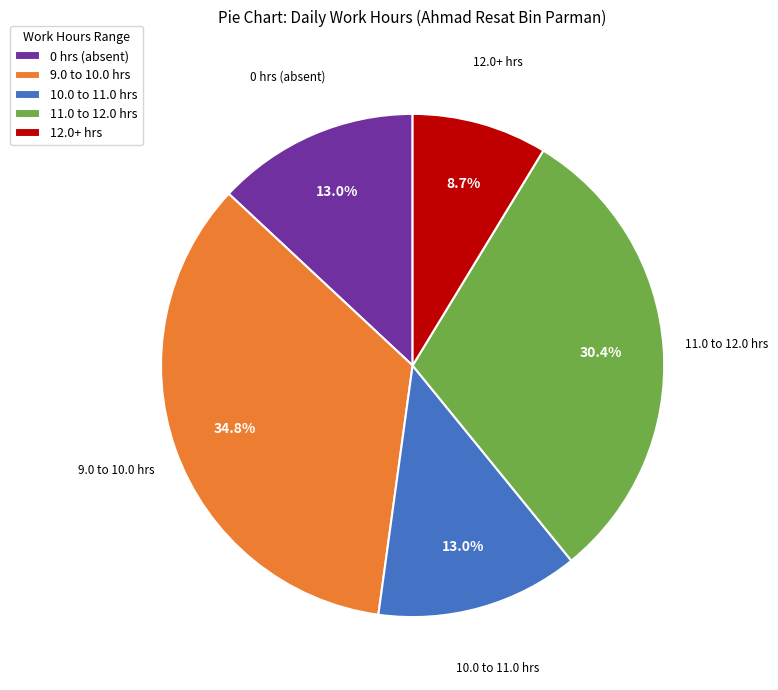

Which slice is the largest?

9.0 to 10.0 hrs